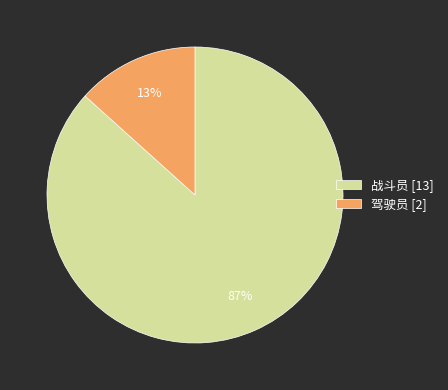

True or false: 战斗员 accounts for 95% of the total.

False